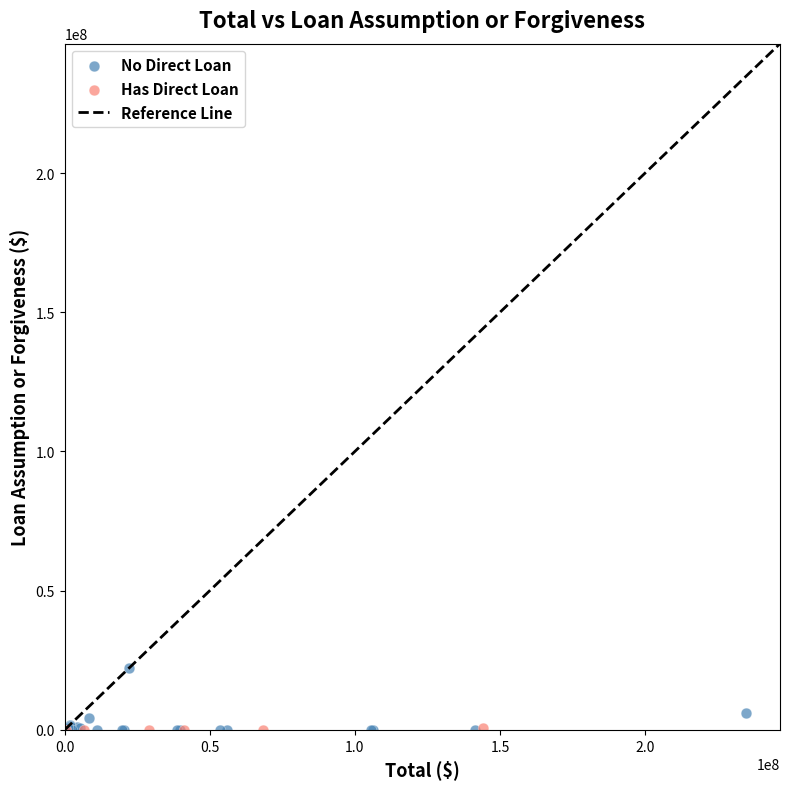

Which series reaches the maximum Y coordinate?

No Direct Loan